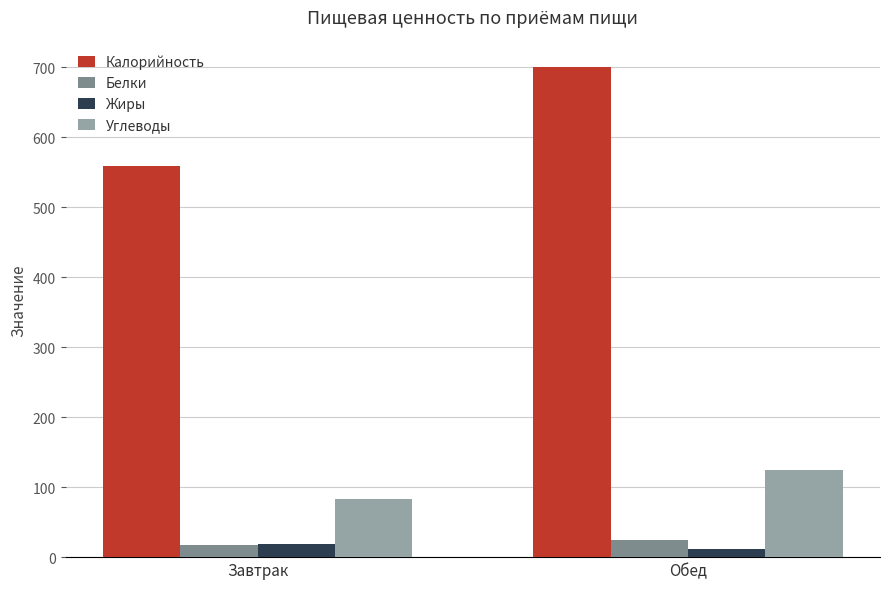

The value of Белки at Завтрак is 17.9. True or false?

True